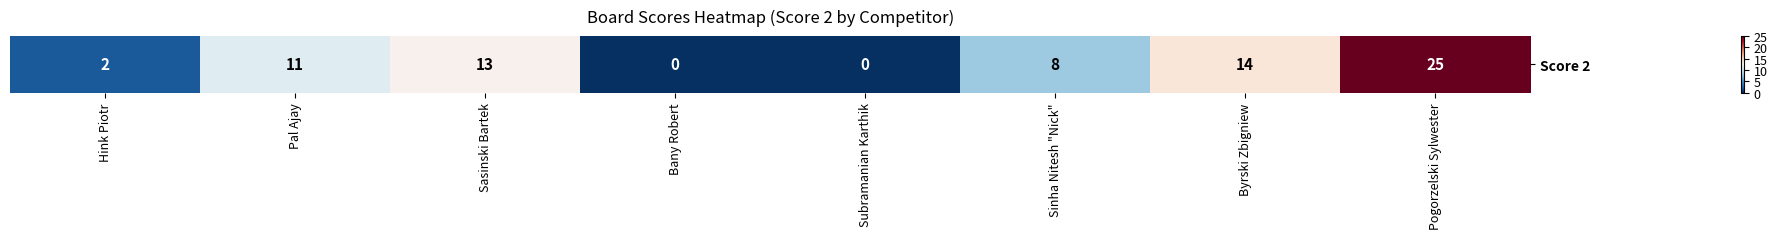

At which label does the data first exceed 11?

Sasinski Bartek